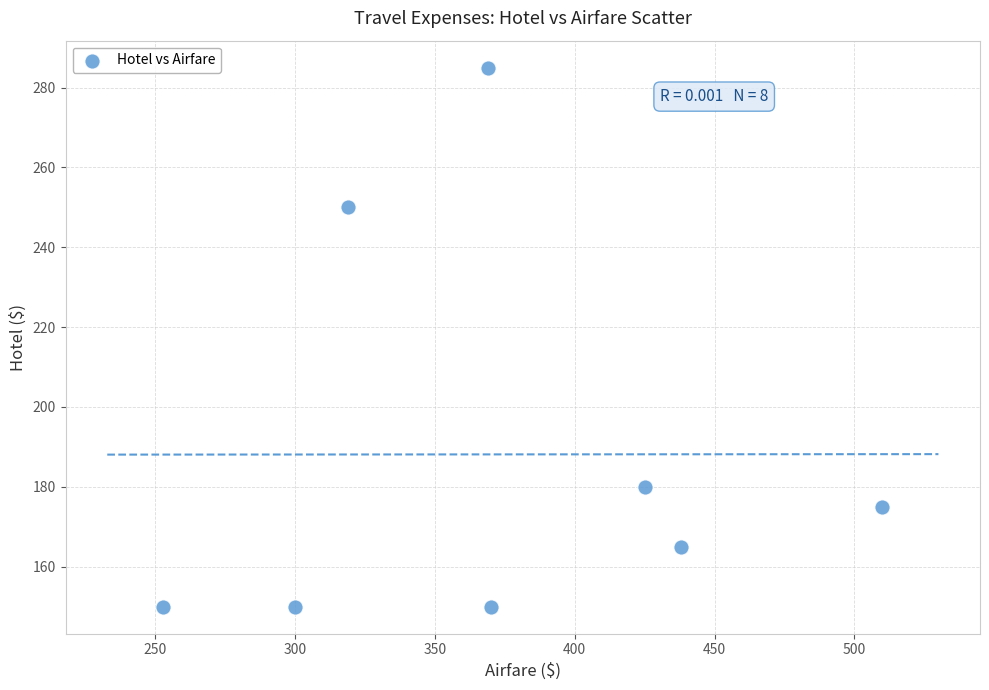

What is the average X value?

373